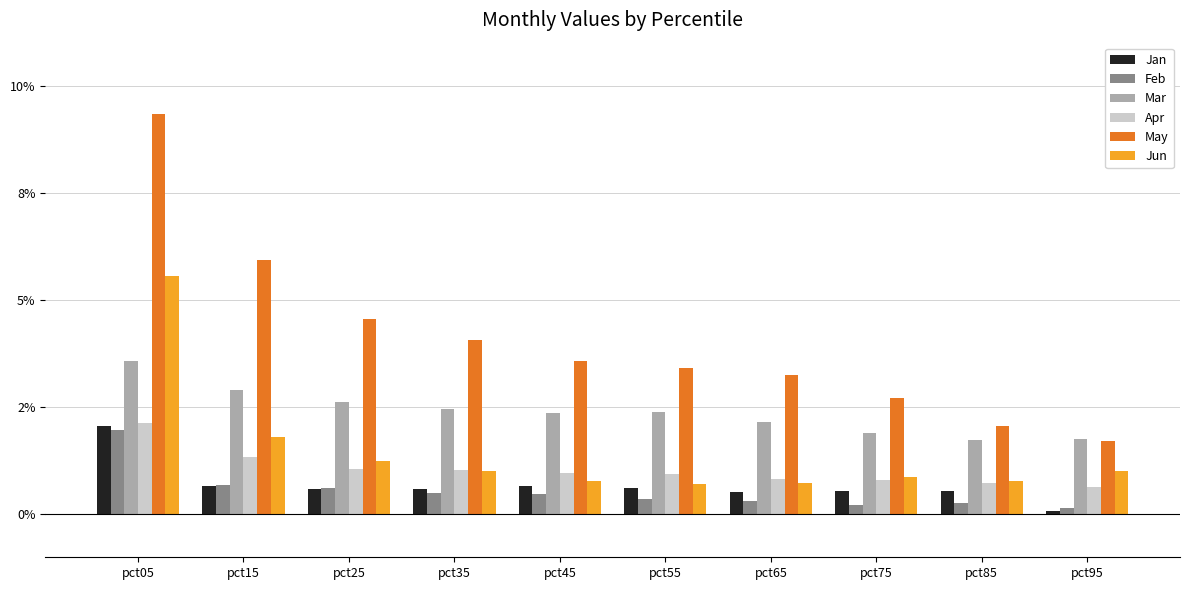

Reading left to right, list all the values displayed in this chart.

Jan: 2.0	0.7	0.6	0.6	0.7	0.6	0.5	0.5	0.5	0.1
Feb: 2.0	0.7	0.6	0.5	0.5	0.4	0.3	0.2	0.3	0.1
Mar: 3.6	2.9	2.6	2.5	2.4	2.4	2.2	1.9	1.7	1.8
Apr: 2.1	1.3	1.1	1.0	1.0	1.0	0.8	0.8	0.7	0.6
May: 9.3	5.9	4.6	4.1	3.6	3.4	3.3	2.7	2.1	1.7
Jun: 5.6	1.8	1.2	1.0	0.8	0.7	0.7	0.9	0.8	1.0